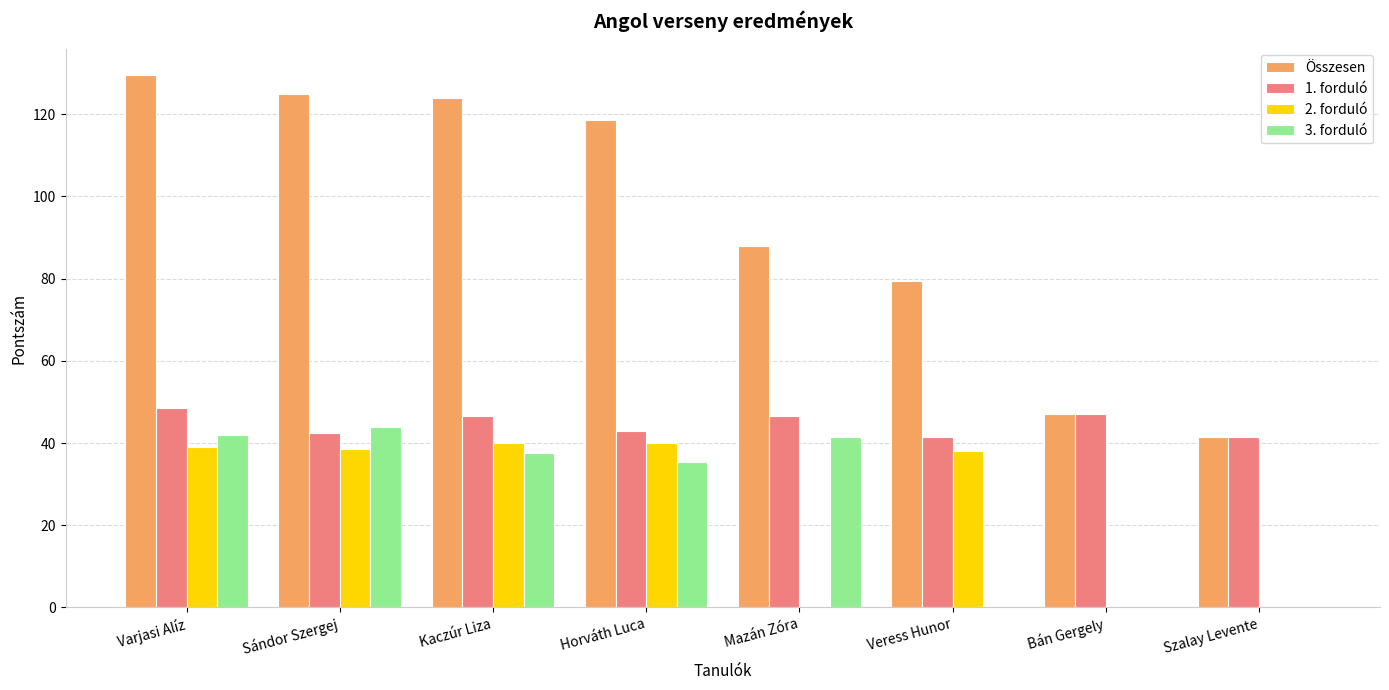

How many groups of bars are there?

8